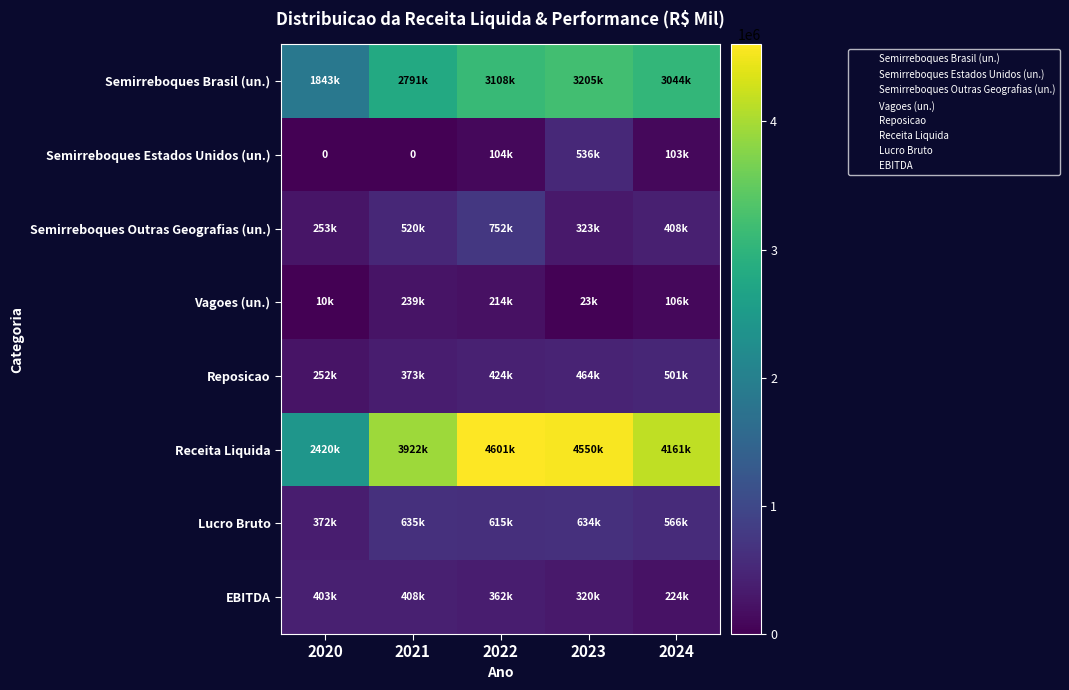

The value of Reposicao at 2020 is 251548.8. True or false?

True